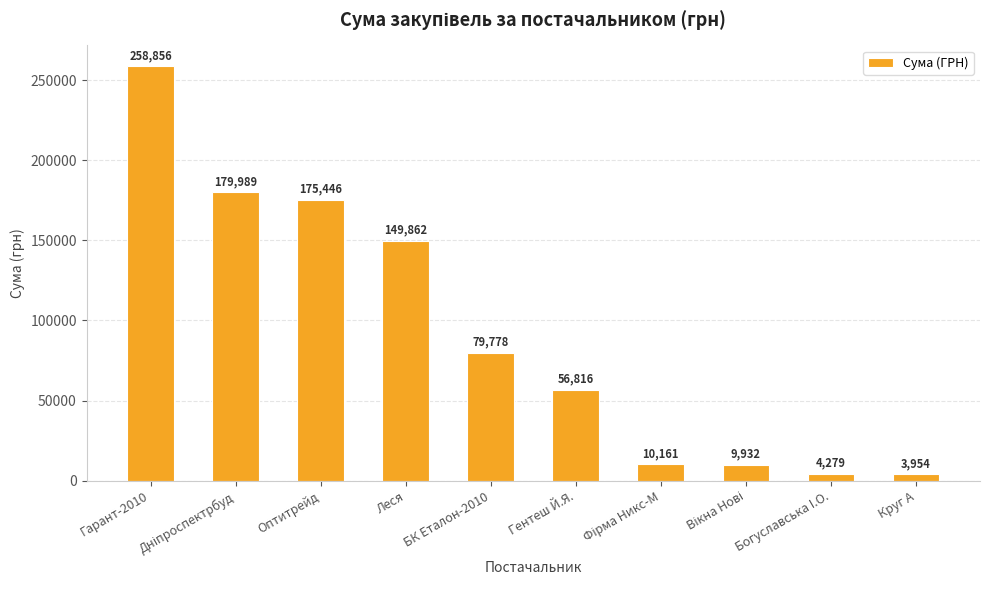

At which category does the chart reach its peak across all series?

Гарант-2010